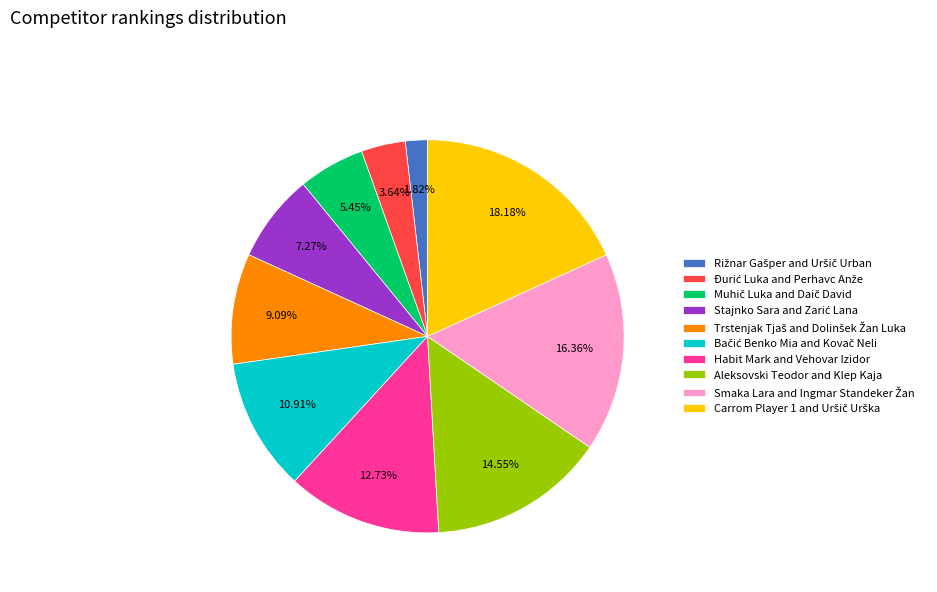

Is there a majority slice in this chart?

No